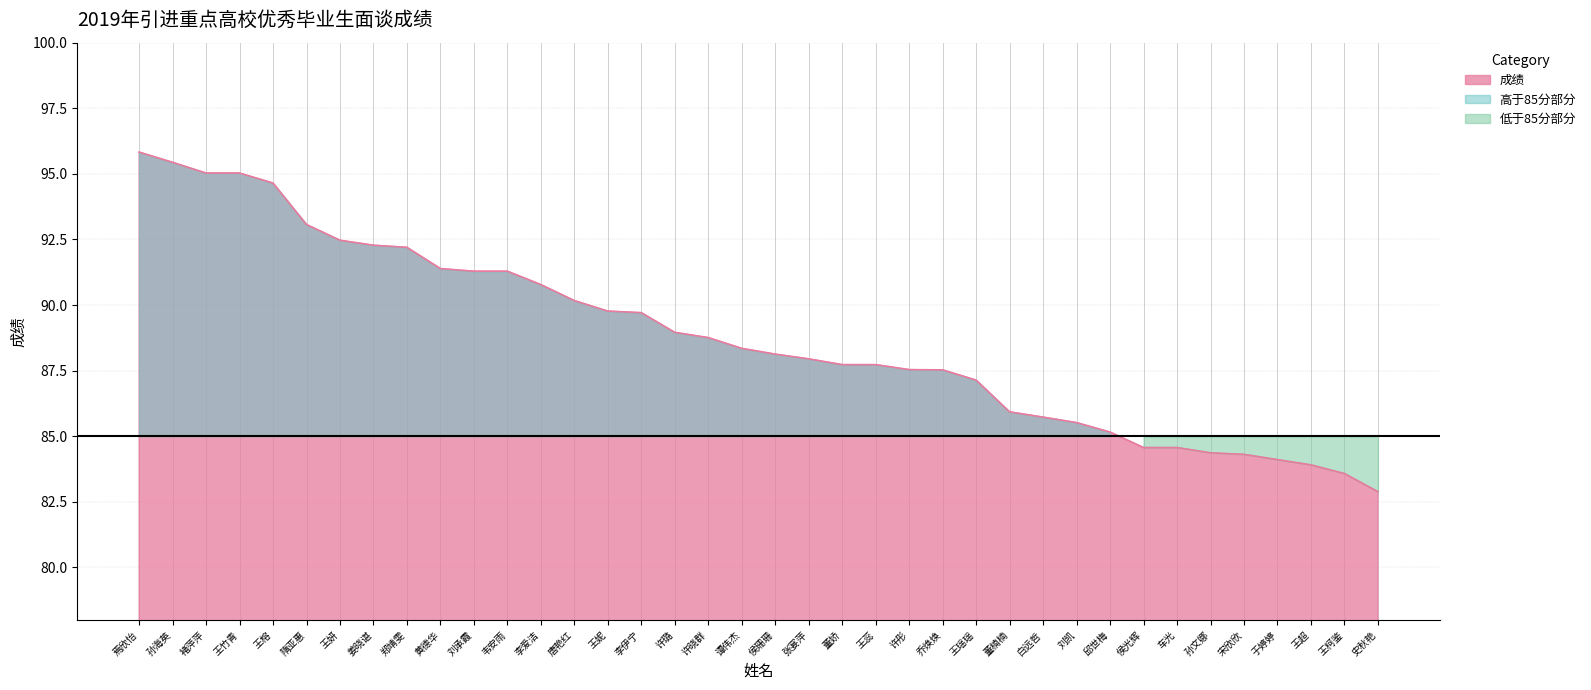

What position from the left is 王竹青?

4